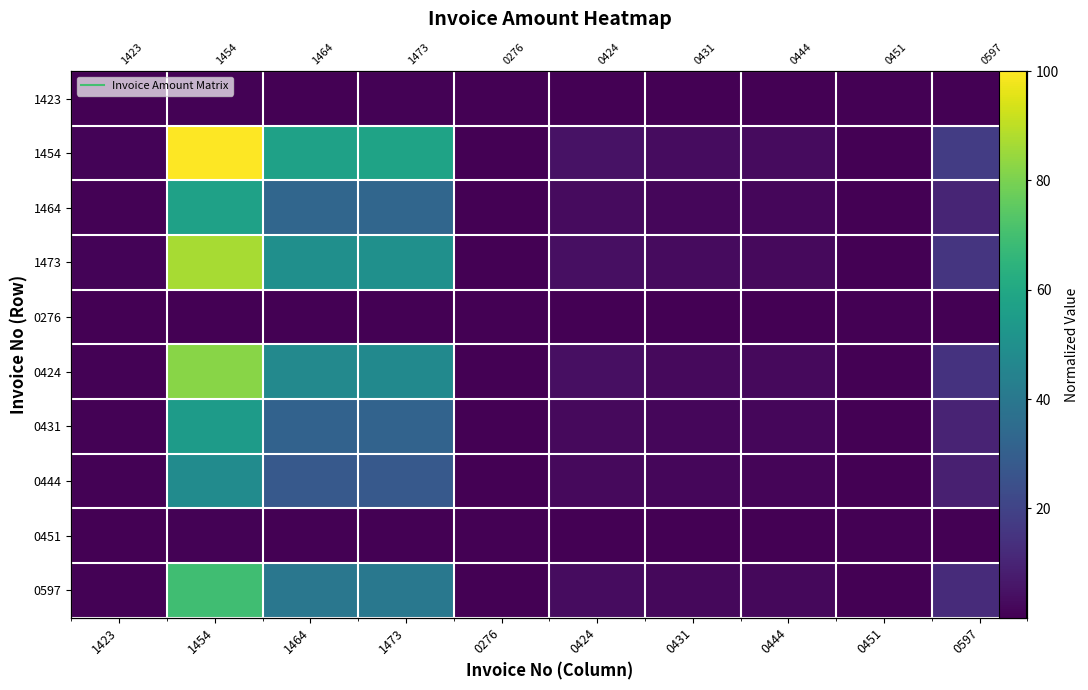

At how many categories does at least one series exceed 57?

3